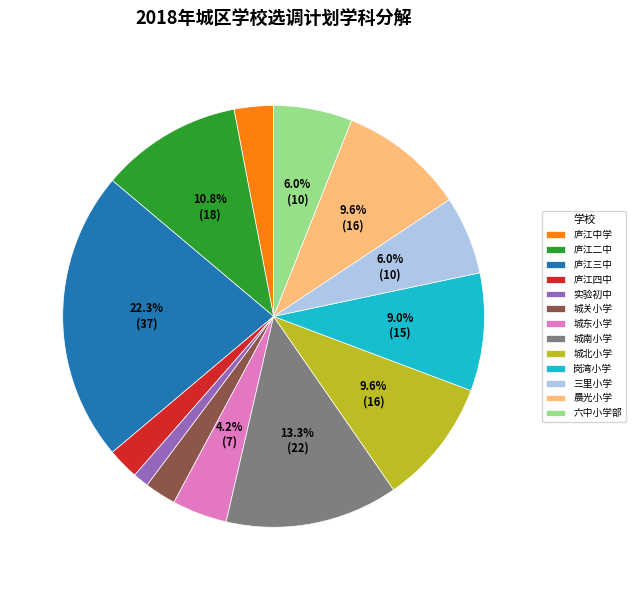

The 实验初中 slice represents 1% of the pie. True or false?

True